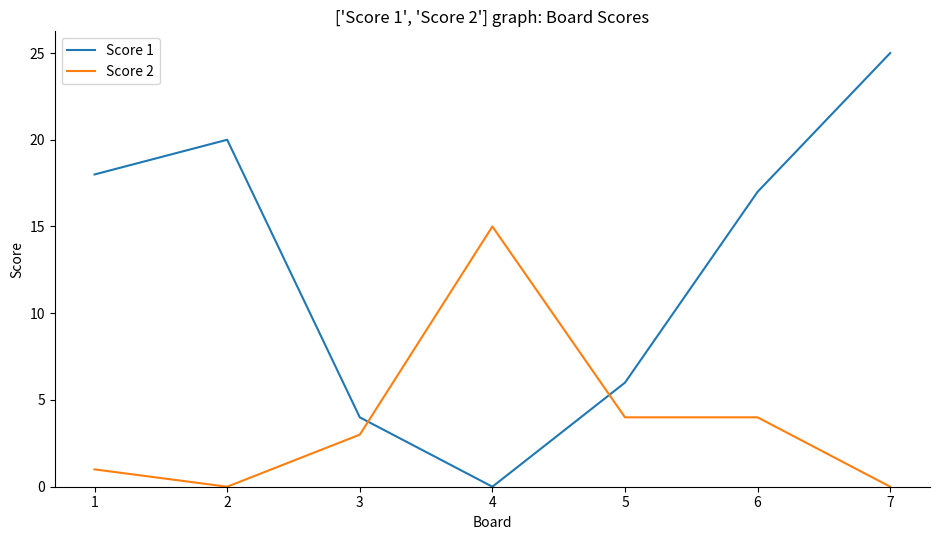

What is the spread (max minus min) of values at 1?

17